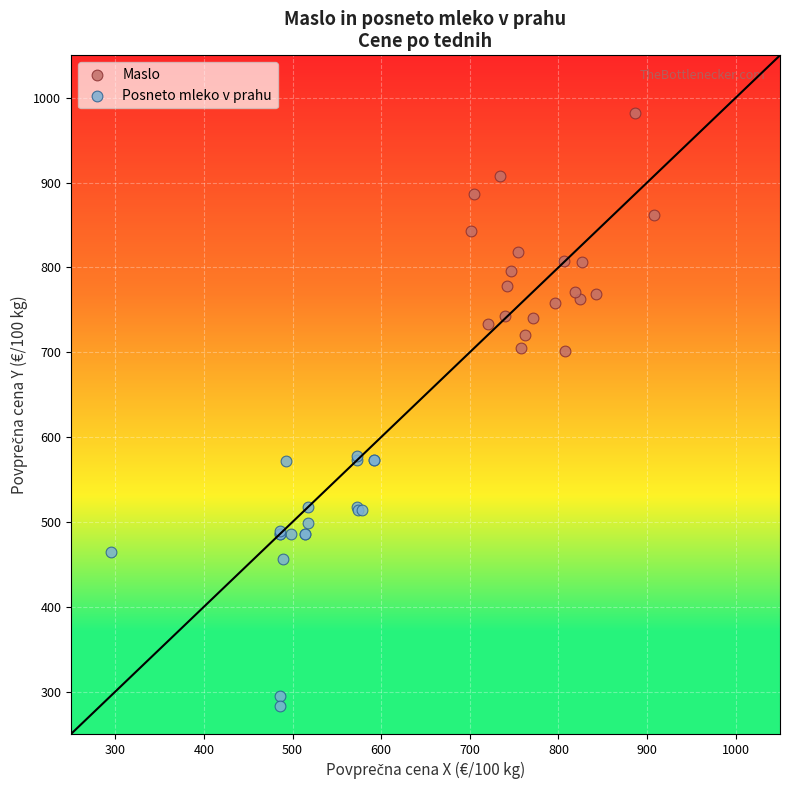

Which series contains the lowest Y value?

Posneto mleko v prahu